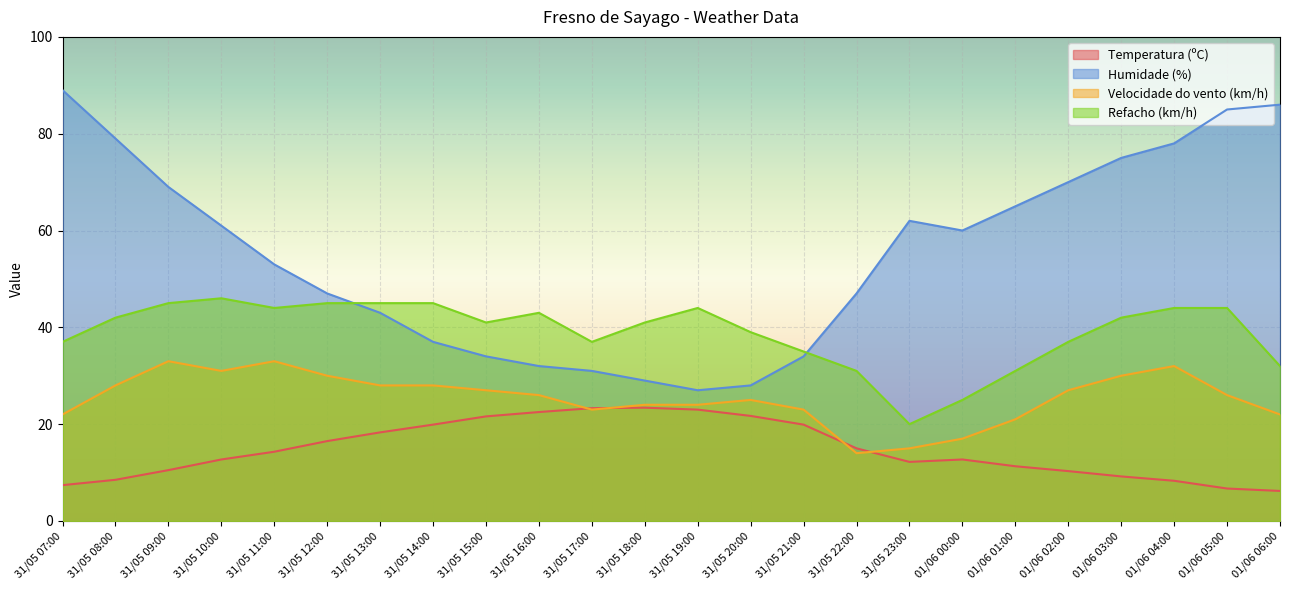

Where is the first local minimum for Refacho (km/h)?

31/05 11:00